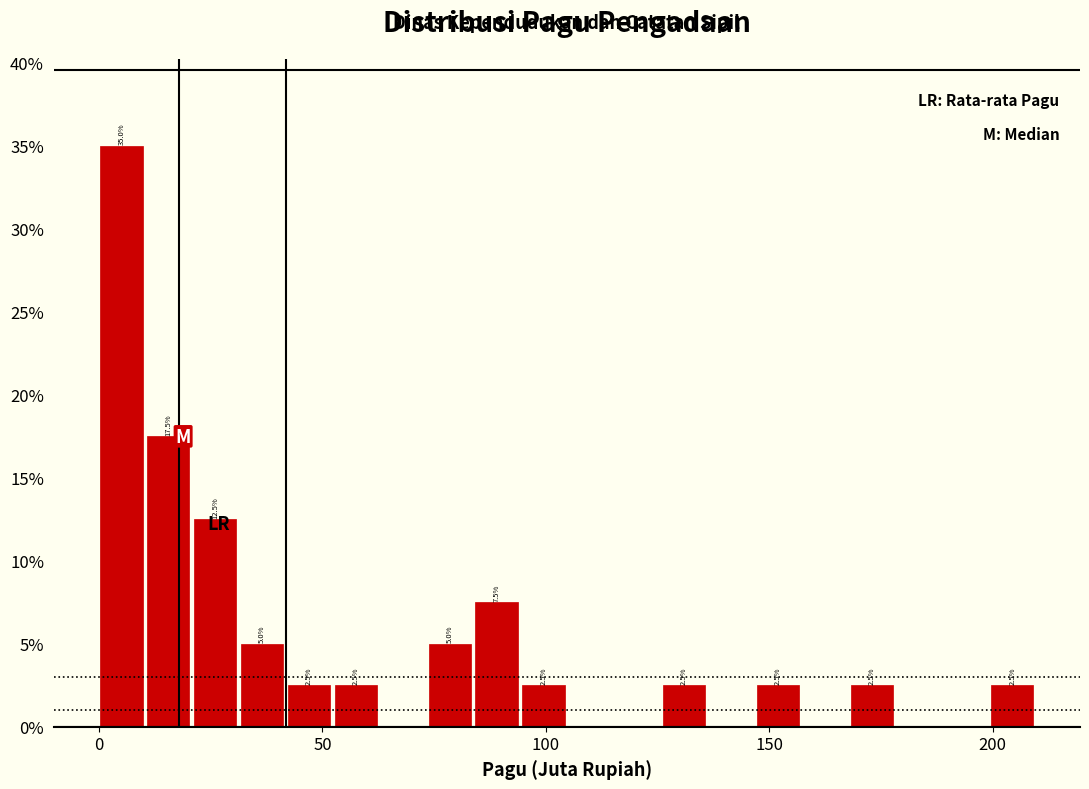

Read against the x-axis, roughly where is the centre of the tallest bar?

5